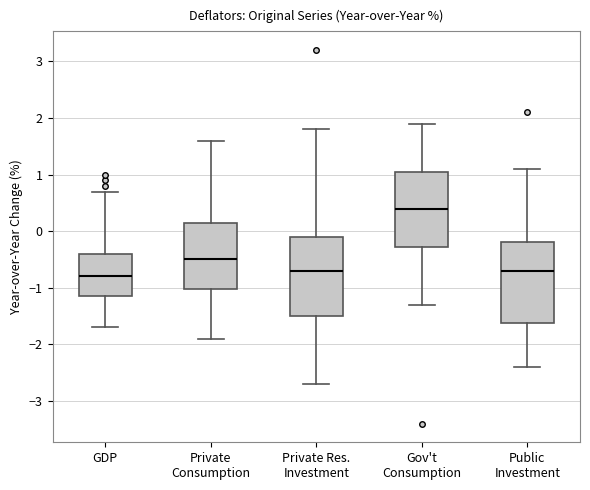

Reading left to right, read every box against the y-axis: the position of its median line, the range the box covers, and the ends of its whiskers. The values are not printed on the chart, so give them approximately, as read against the axis.

GDP: median -0.8, box -1.1 to -0.4, whiskers -1.7 to 0.7
Private Consumption: median -0.5, box -1.0 to 0.2, whiskers -1.9 to 1.6
Private Res. Investment: median -0.7, box -1.5 to -0.1, whiskers -2.7 to 1.8
Gov't Consumption: median 0.4, box -0.3 to 1.1, whiskers -1.3 to 1.9
Public Investment: median -0.7, box -1.6 to -0.2, whiskers -2.4 to 1.1